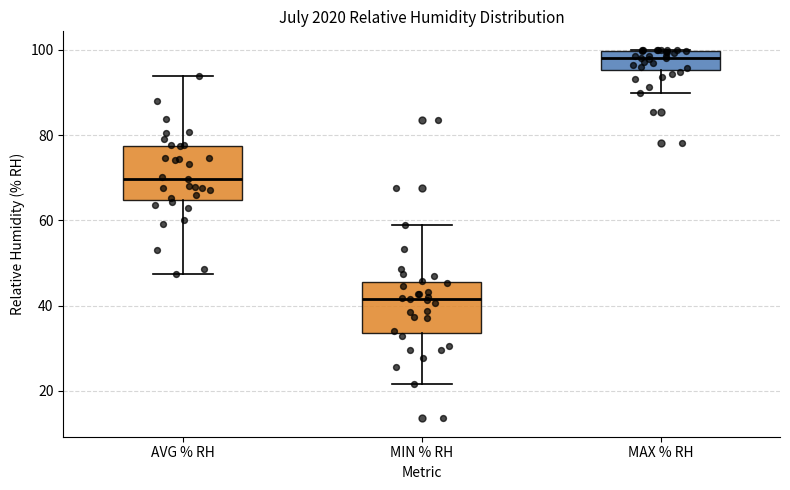

Which box's median line is the highest?

MAX % RH